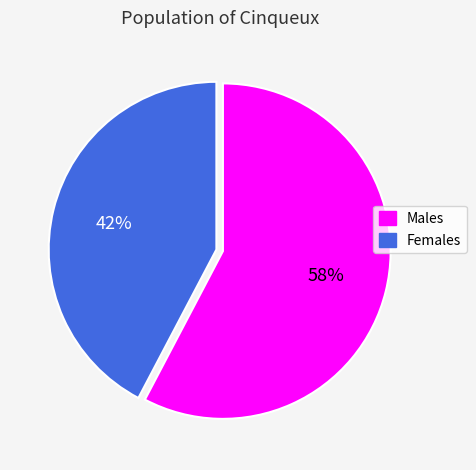

To the nearest percent, what is the average slice percentage?

50%